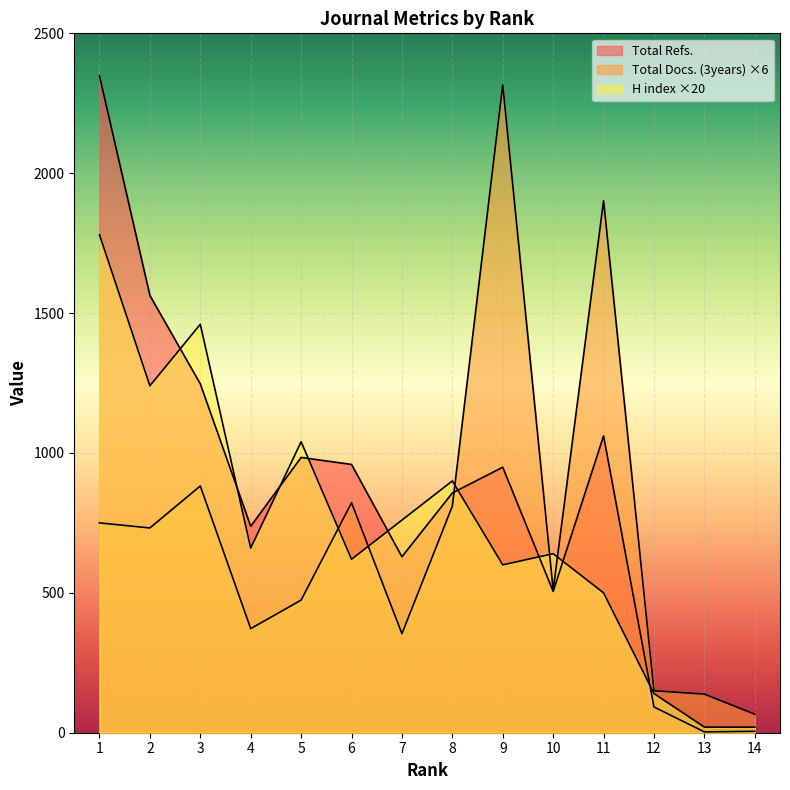

Which series has the largest total across all categories?

Total Refs.